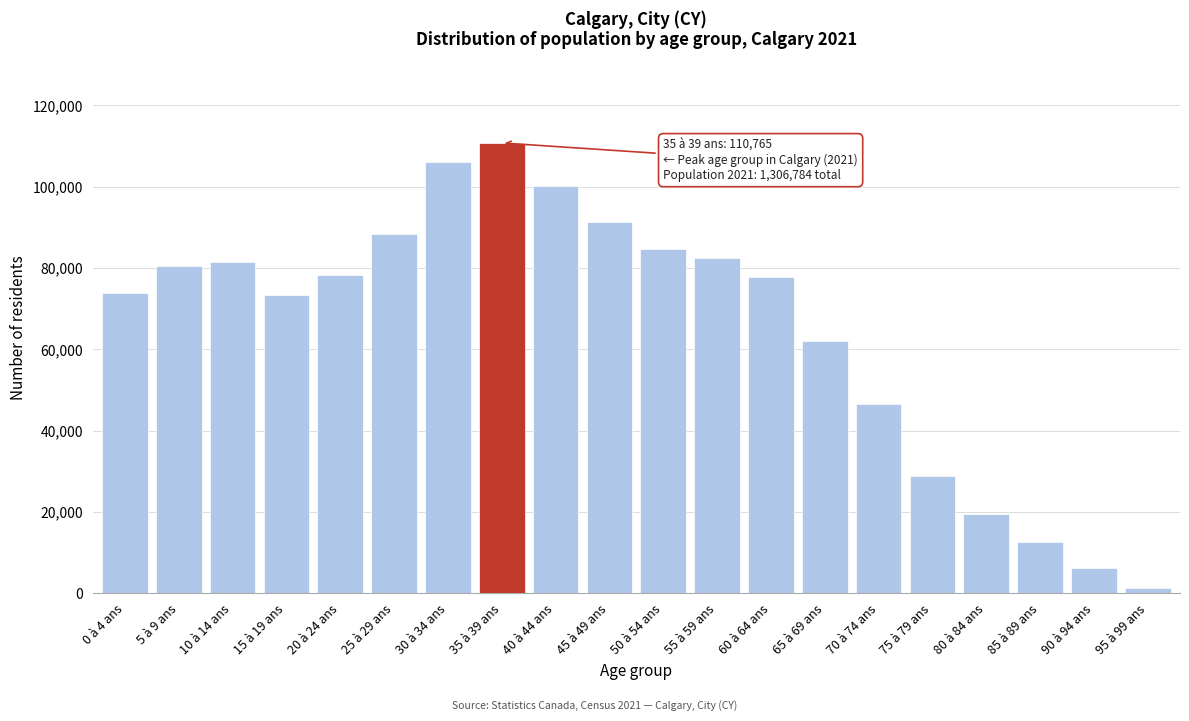

Is it true that the value at 85 à 89 ans is 12620?

True